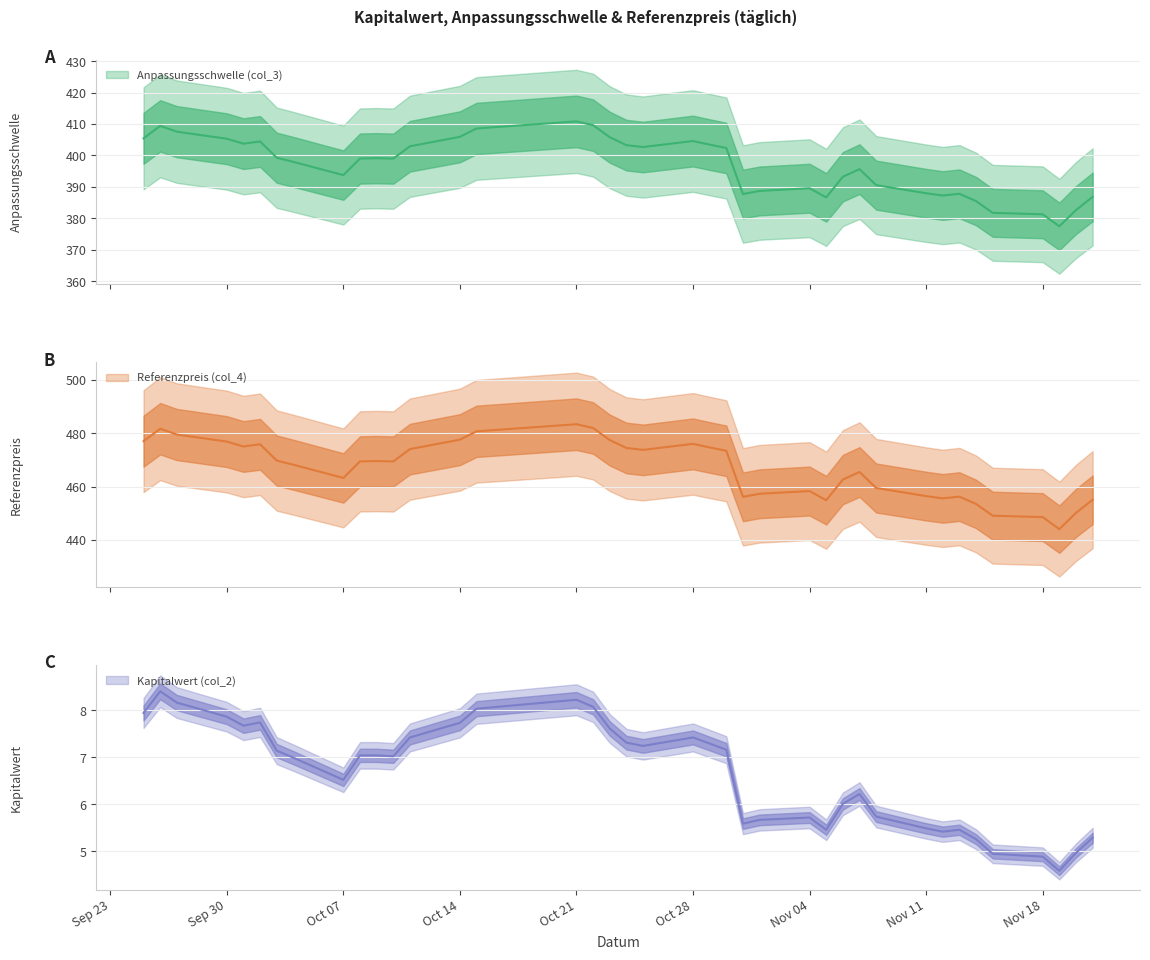

Between 2 and 30, which is larger?

30